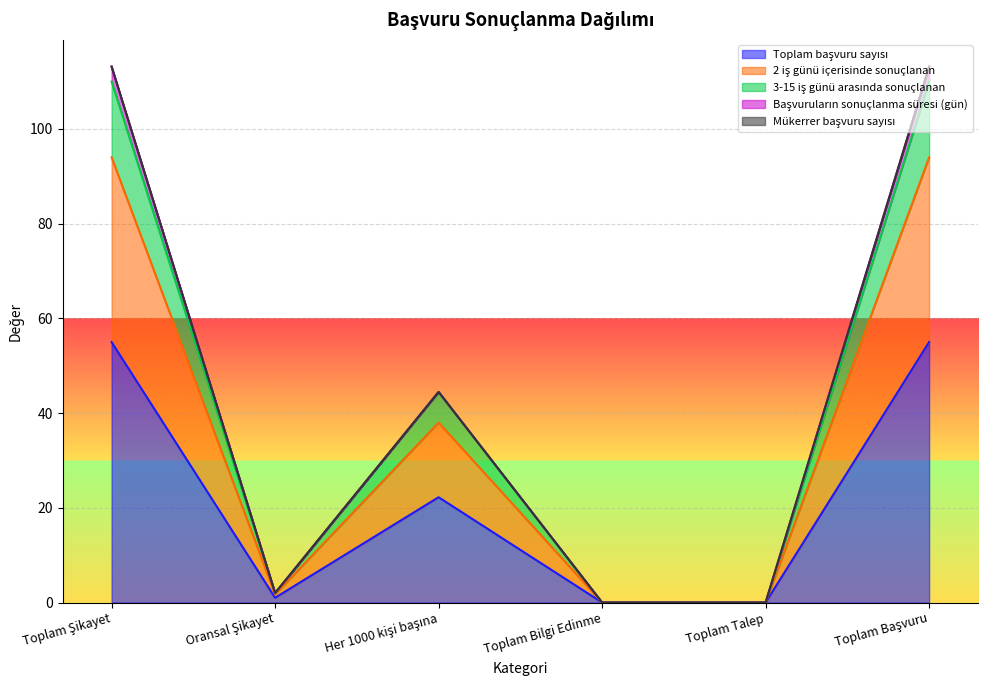

Which series has the largest total across all categories?

3-15 iş günü arasında sonuçlanan